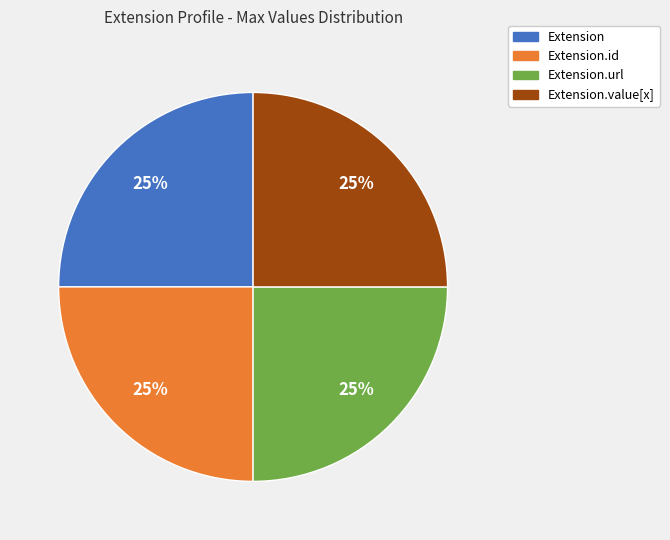

Is there a majority slice in this chart?

No